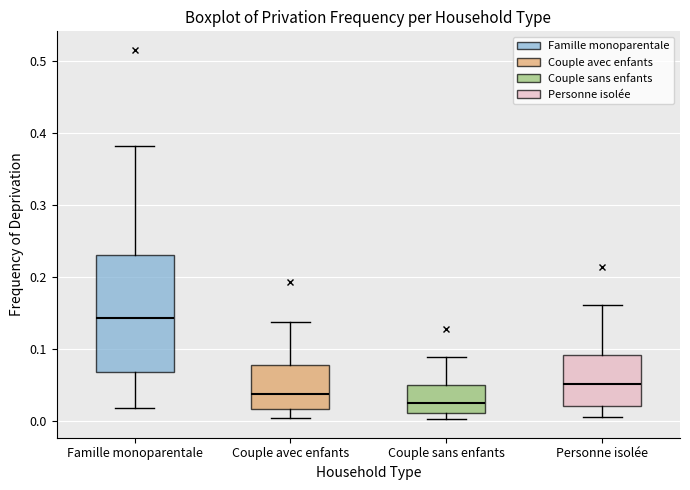

Reading left to right, transcribe this box plot: for each box, give where its median line is, the range the box spans, and where its two whiskers end, as read against the y-axis. The values are not printed on the chart, so give them approximately, as read against the axis.

Famille monoparentale: median 0.14, box 0.07 to 0.23, whiskers 0.02 to 0.38
Couple avec enfants: median 0.04, box 0.02 to 0.08, whiskers 0.01 to 0.14
Couple sans enfants: median 0.03, box 0.01 to 0.05, whiskers 0.00 to 0.09
Personne isolée: median 0.05, box 0.02 to 0.09, whiskers 0.01 to 0.16